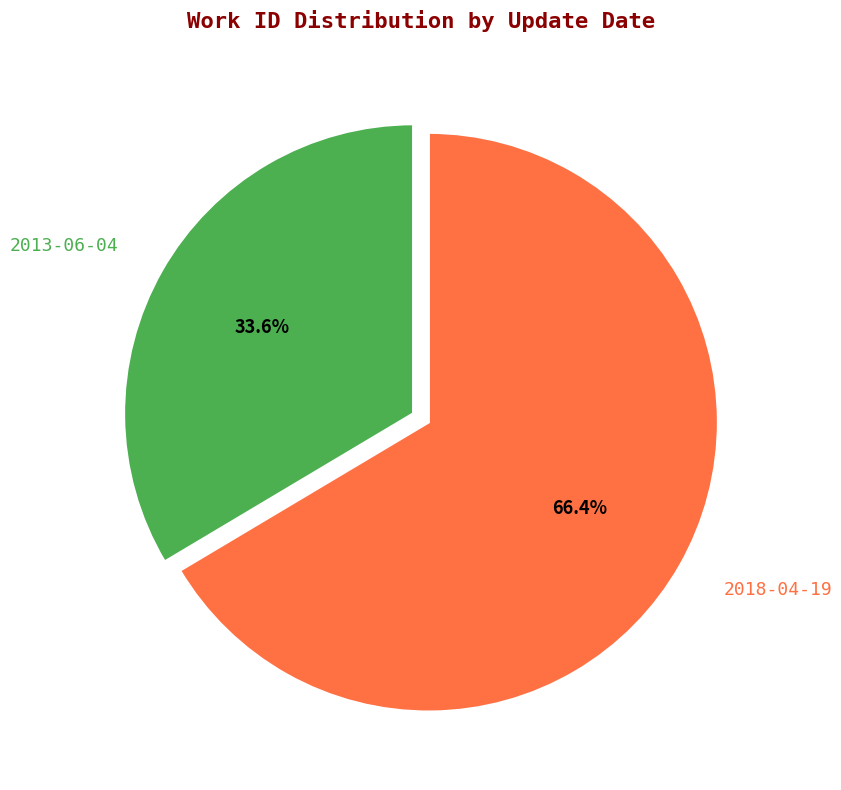

What is the ratio of the value at 2013-06-04 to the value at 2018-04-19?

0.5